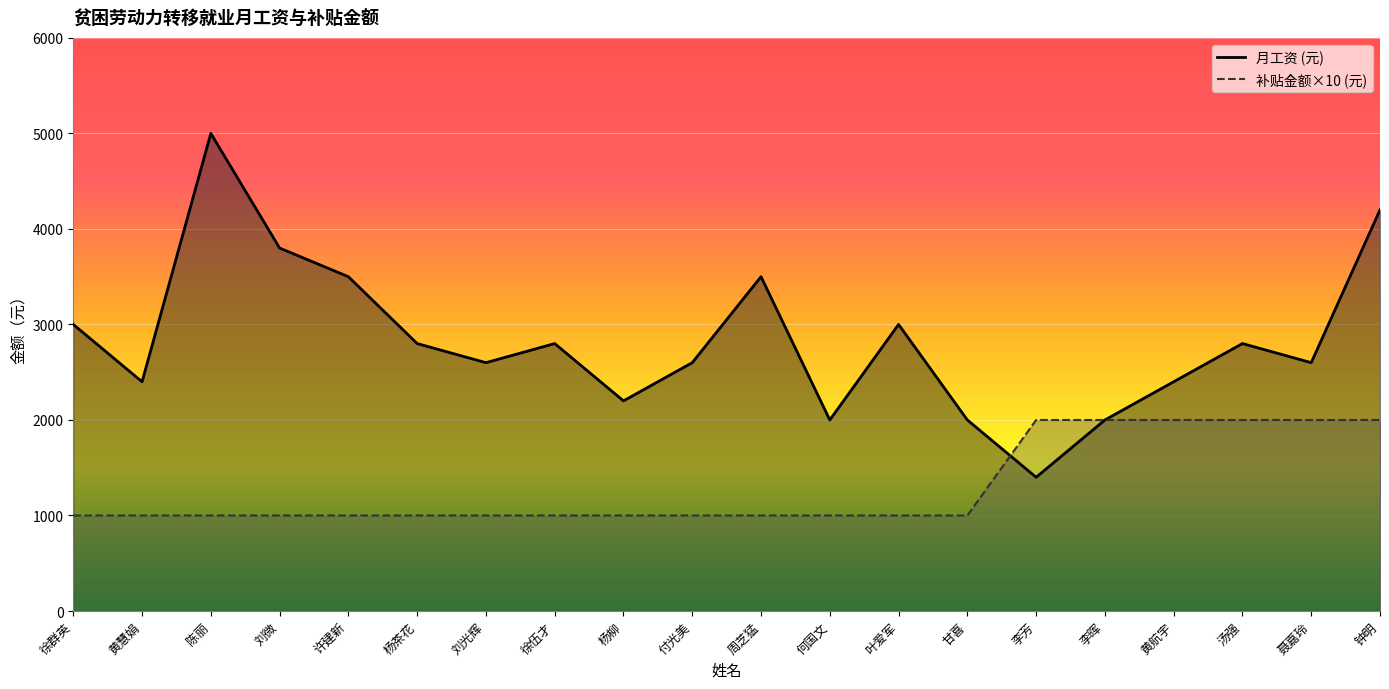

Reading right to left, transcribe all the data shown in this chart.

月工资 (元): 钟明=4200	聂嘉玲=2600	汤强=2800	黄航宇=2400	李晖=2000	李芳=1400	甘喜=2000	叶爱军=3000	何国文=2000	周芝猛=3500	付光美=2600	杨柳=2200	徐伍才=2800	刘光辉=2600	杨茶花=2800	许建新=3500	刘微=3800	陈丽=5000	黄慧娟=2400	徐群英=3000
补贴金额 (元): 钟明=2000	聂嘉玲=2000	汤强=2000	黄航宇=2000	李晖=2000	李芳=2000	甘喜=1000	叶爱军=1000	何国文=1000	周芝猛=1000	付光美=1000	杨柳=1000	徐伍才=1000	刘光辉=1000	杨茶花=1000	许建新=1000	刘微=1000	陈丽=1000	黄慧娟=1000	徐群英=1000